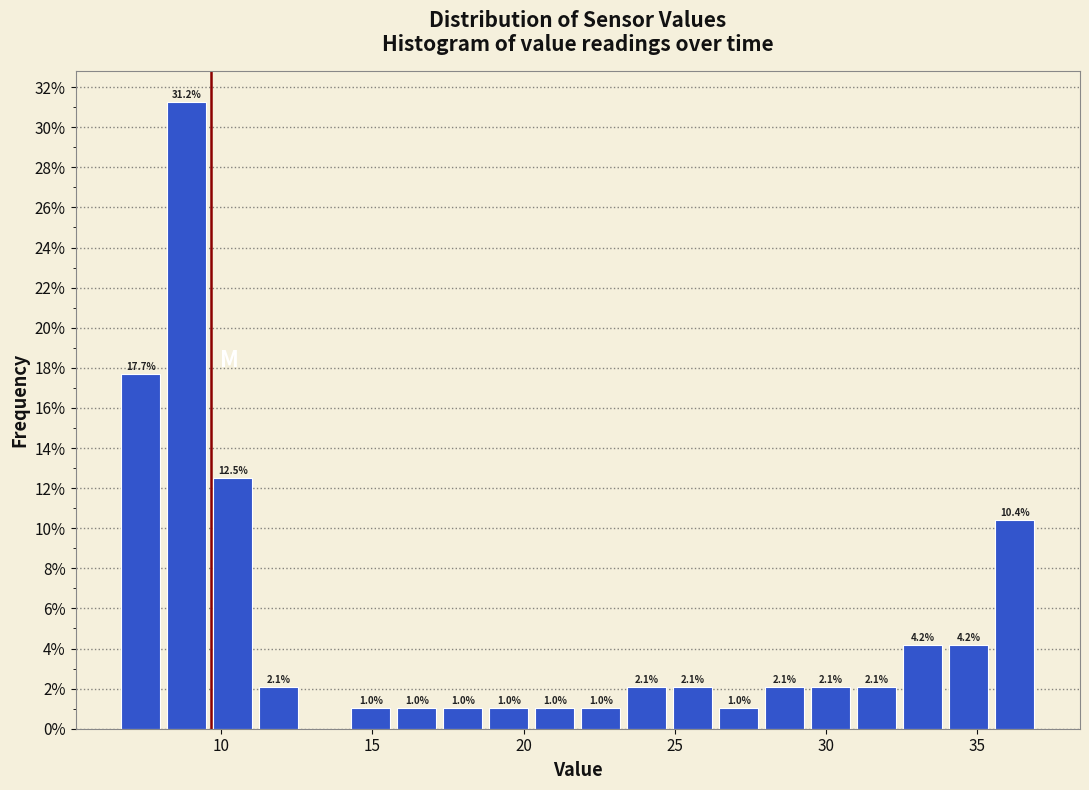

Around what value on the x-axis is the tallest bar? Give the approximate position of its centre, as read against the axis.

9.0